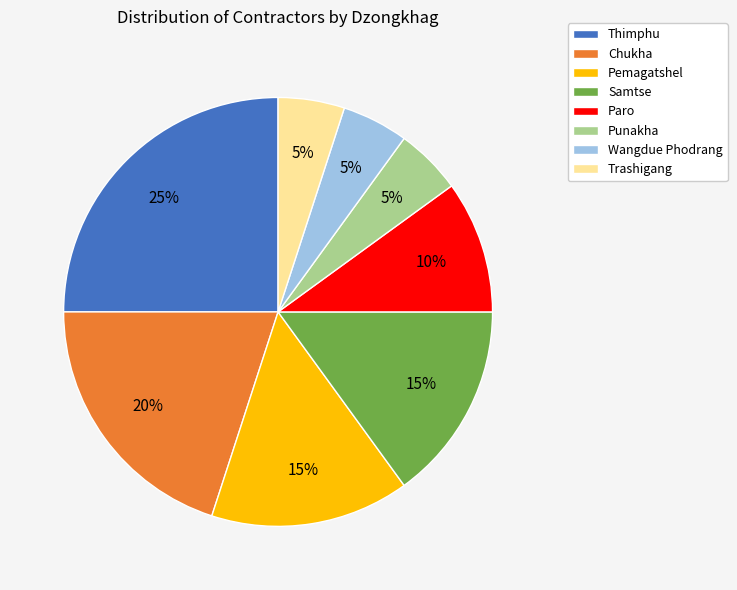

To the nearest percent, what is the combined percentage of Wangdue Phodrang and Paro?

15%